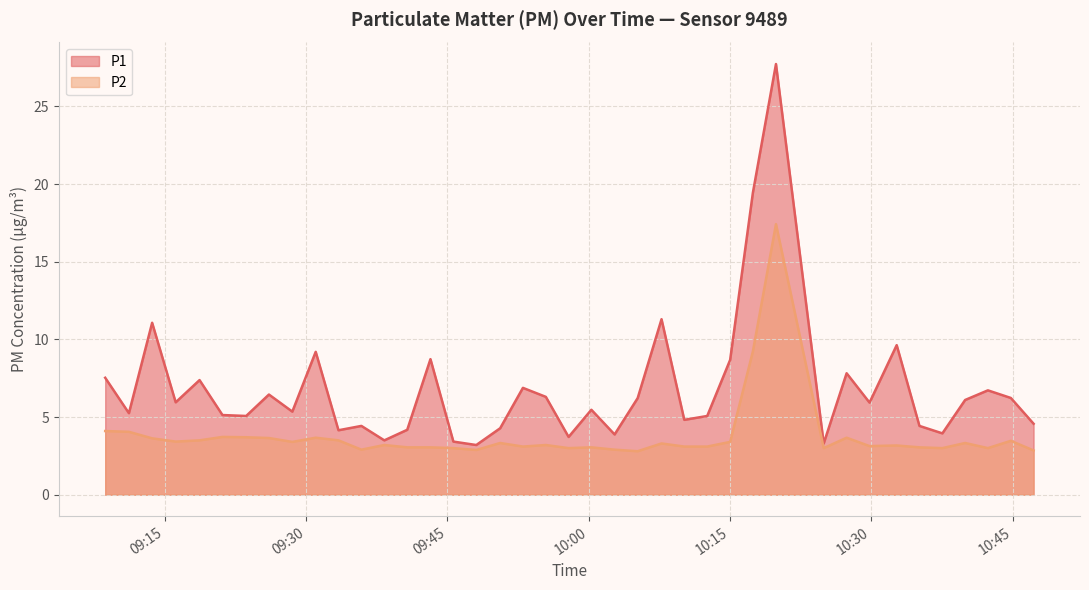

Count the number of categories in the chart.

40